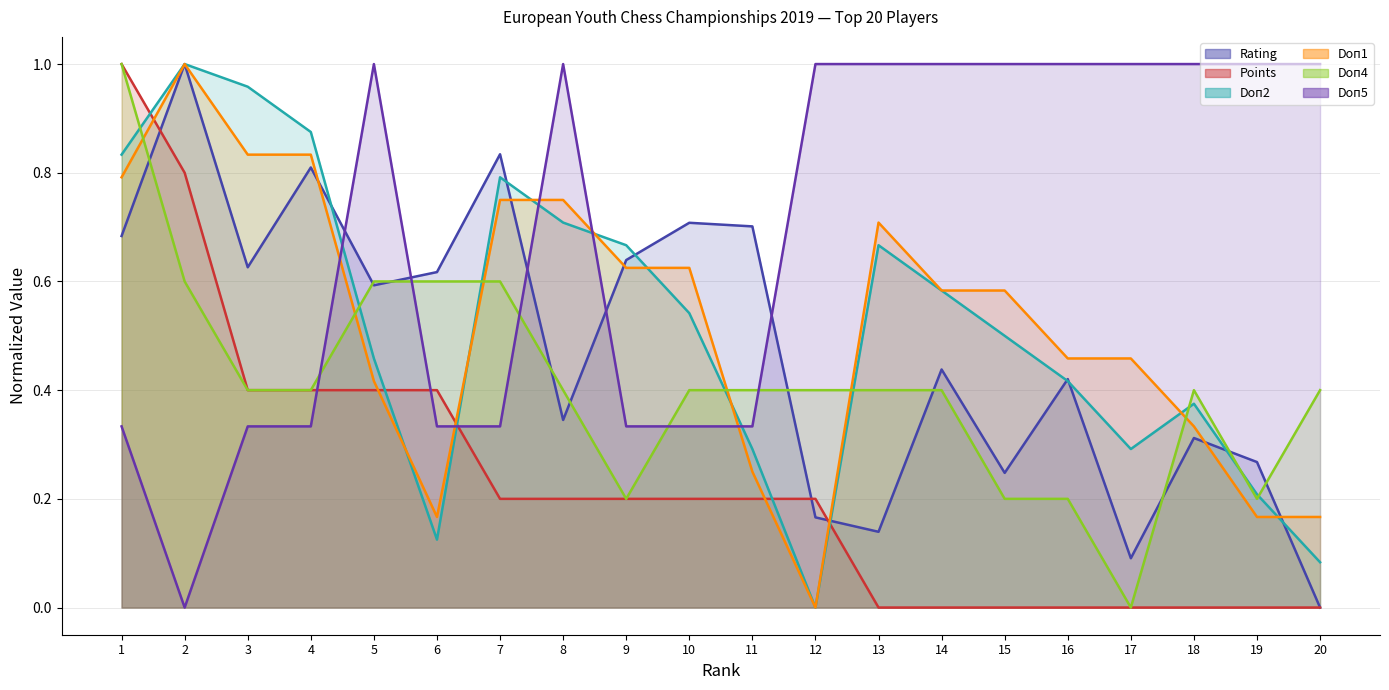

Read the Doп1 value at 3.

0.8